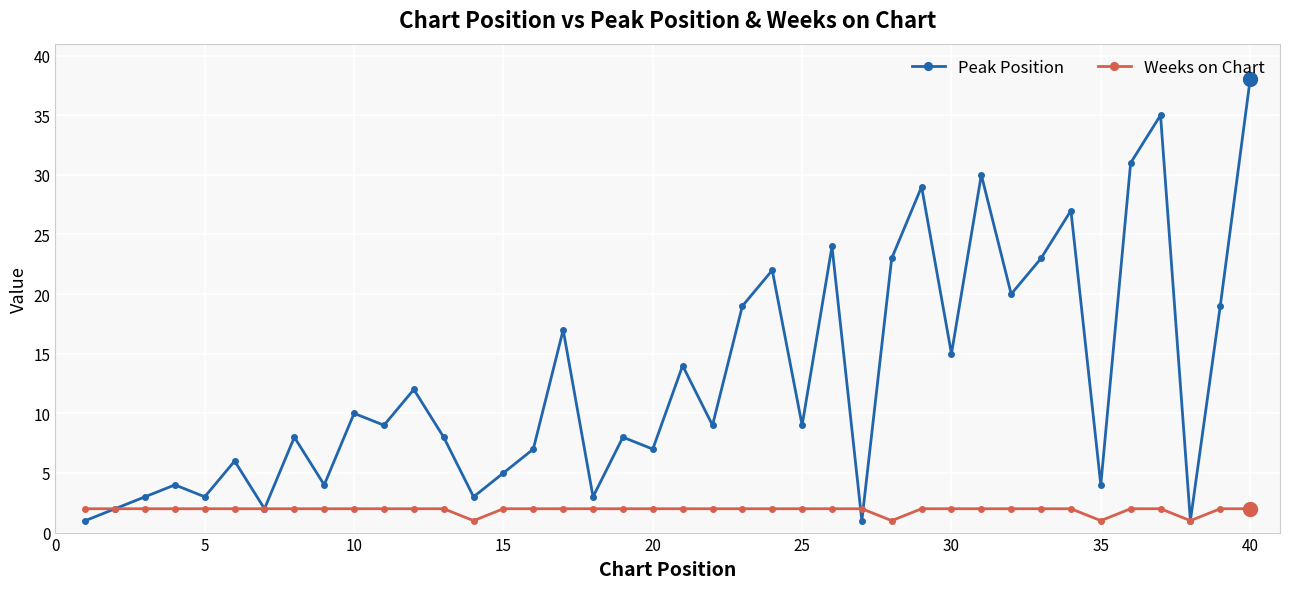

In Peak Position, how many points are higher than both neighbors (excluding endpoints)?

14